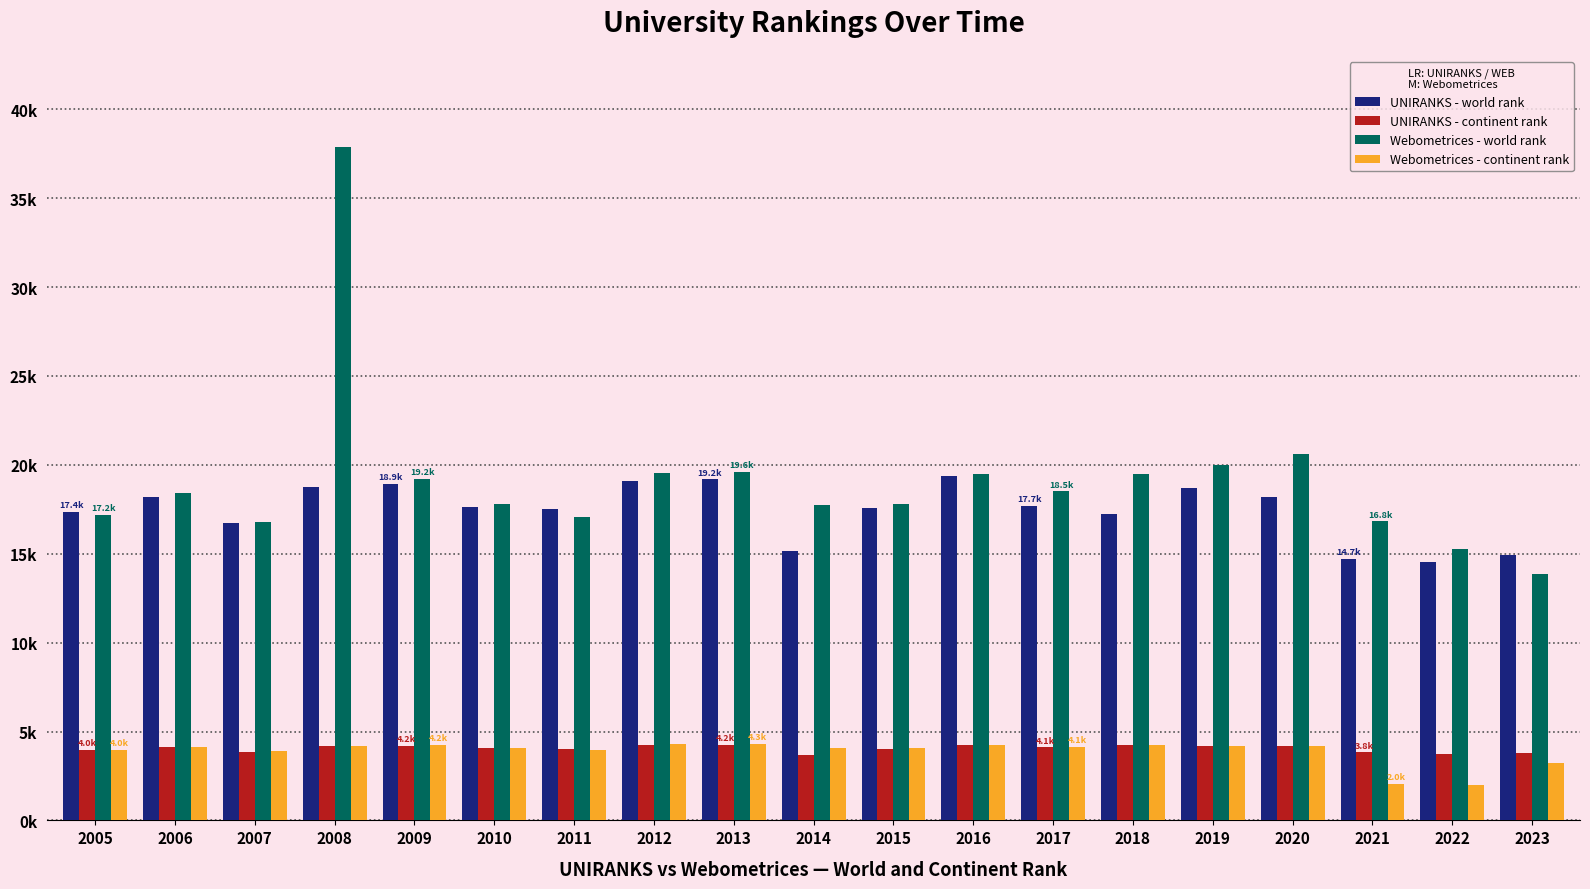

Reading left to right, extract all data points from this chart.

UNIRANKS - world rank: 17.4	18.2	16.7	18.7	18.9	17.6	17.5	19.1	19.2	15.1	17.6	19.4	17.7	17.3	18.7	18.2	14.7	14.5	14.9
UNIRANKS - continent rank: 4.0	4.1	3.9	4.2	4.2	4.0	4.0	4.2	4.2	3.7	4.0	4.2	4.1	4.2	4.2	4.2	3.8	3.7	3.8
Webometrices - world rank: 17.2	18.4	16.8	37.9	19.2	17.8	17.1	19.5	19.6	17.8	17.8	19.5	18.5	19.5	20.0	20.6	16.8	15.3	13.9
Webometrices - continent rank: 4.0	4.2	3.9	4.2	4.2	4.1	3.9	4.3	4.3	4.0	4.0	4.2	4.1	4.2	4.2	4.2	2.0	2.0	3.2